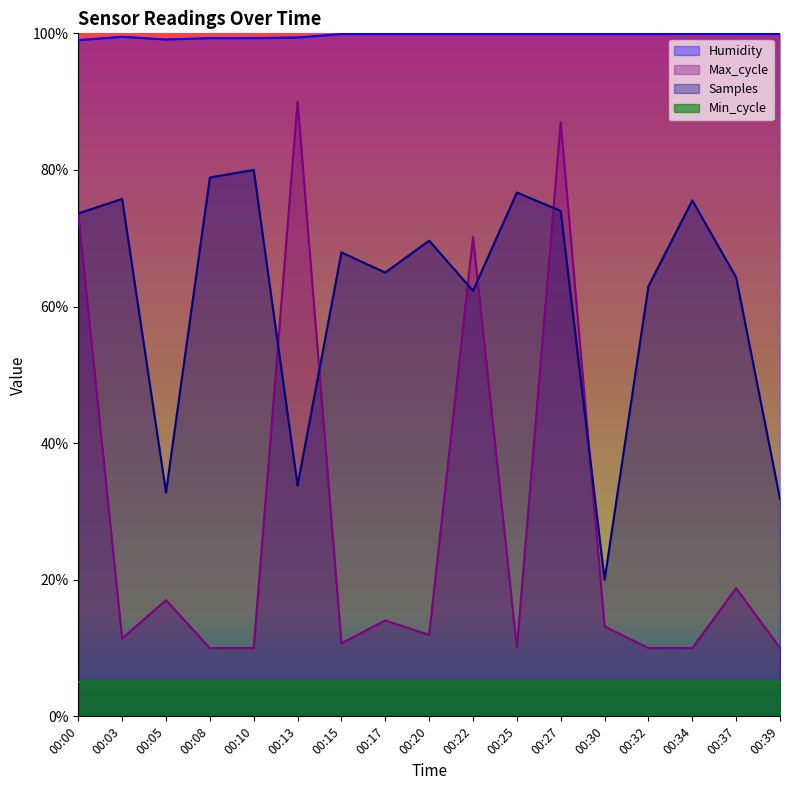

True or false: Samples and Humidity cross at least once.

False